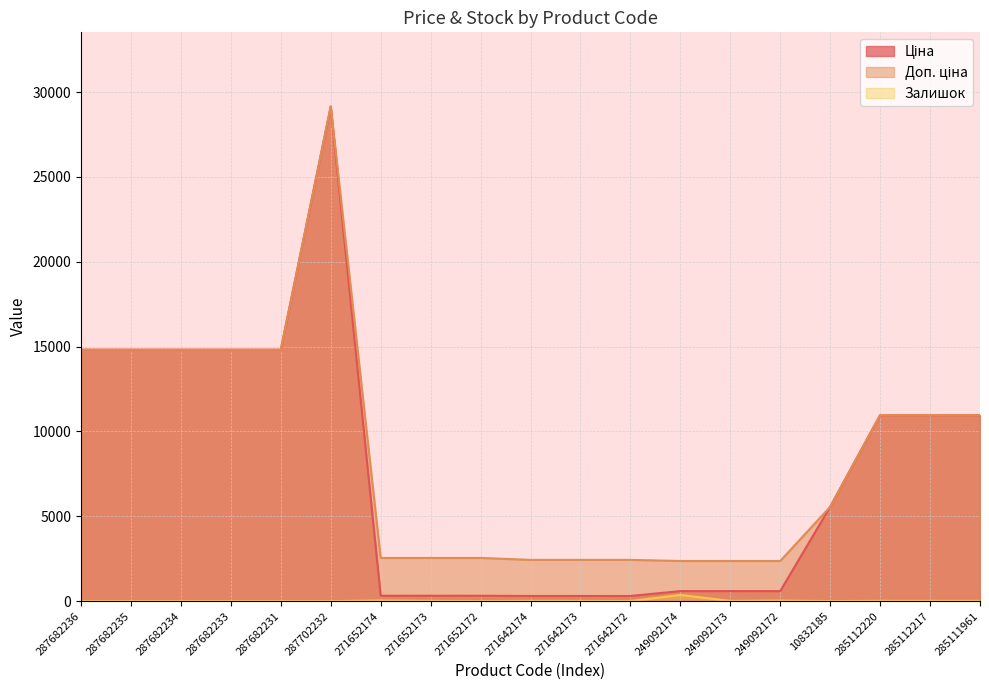

Which label corresponds to the smallest value in the chart?

287682236